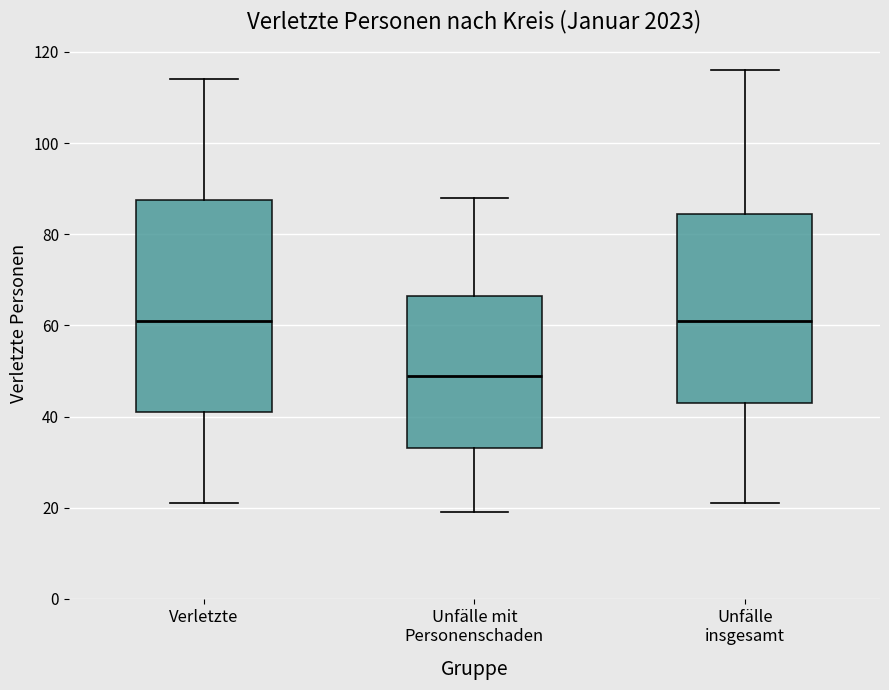

Comparing the boxes themselves (not the whiskers), which one is the tallest?

Verletzte